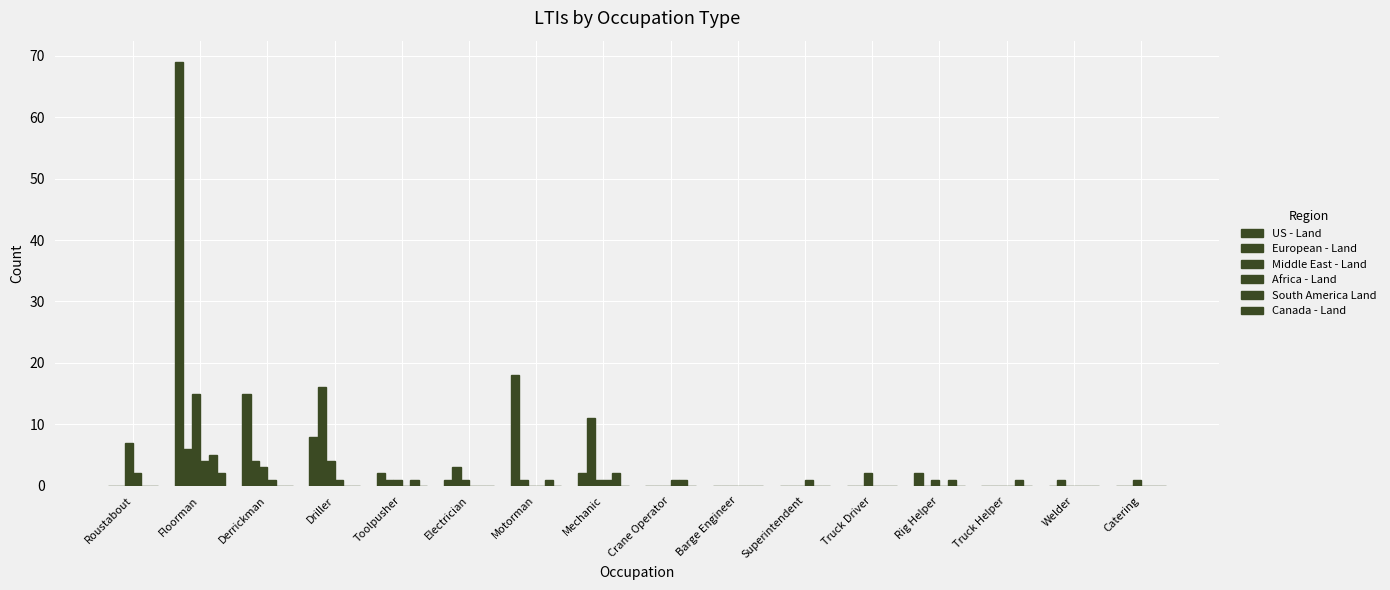

Reading left to right, extract all data points from this chart.

US - Land: 0	69	15	8	2	1	18	2	0	0	0	0	2	0	0	0
European - Land: 0	6	4	16	1	3	1	11	0	0	0	0	0	0	1	0
Middle East - Land: 7	15	3	4	1	1	0	1	0	0	0	2	1	0	0	1
Africa - Land: 2	4	1	1	0	0	0	1	1	0	1	0	0	0	0	0
South America Land: 0	5	0	0	1	0	1	2	1	0	0	0	1	1	0	0
Canada - Land: 0	2	0	0	0	0	0	0	0	0	0	0	0	0	0	0